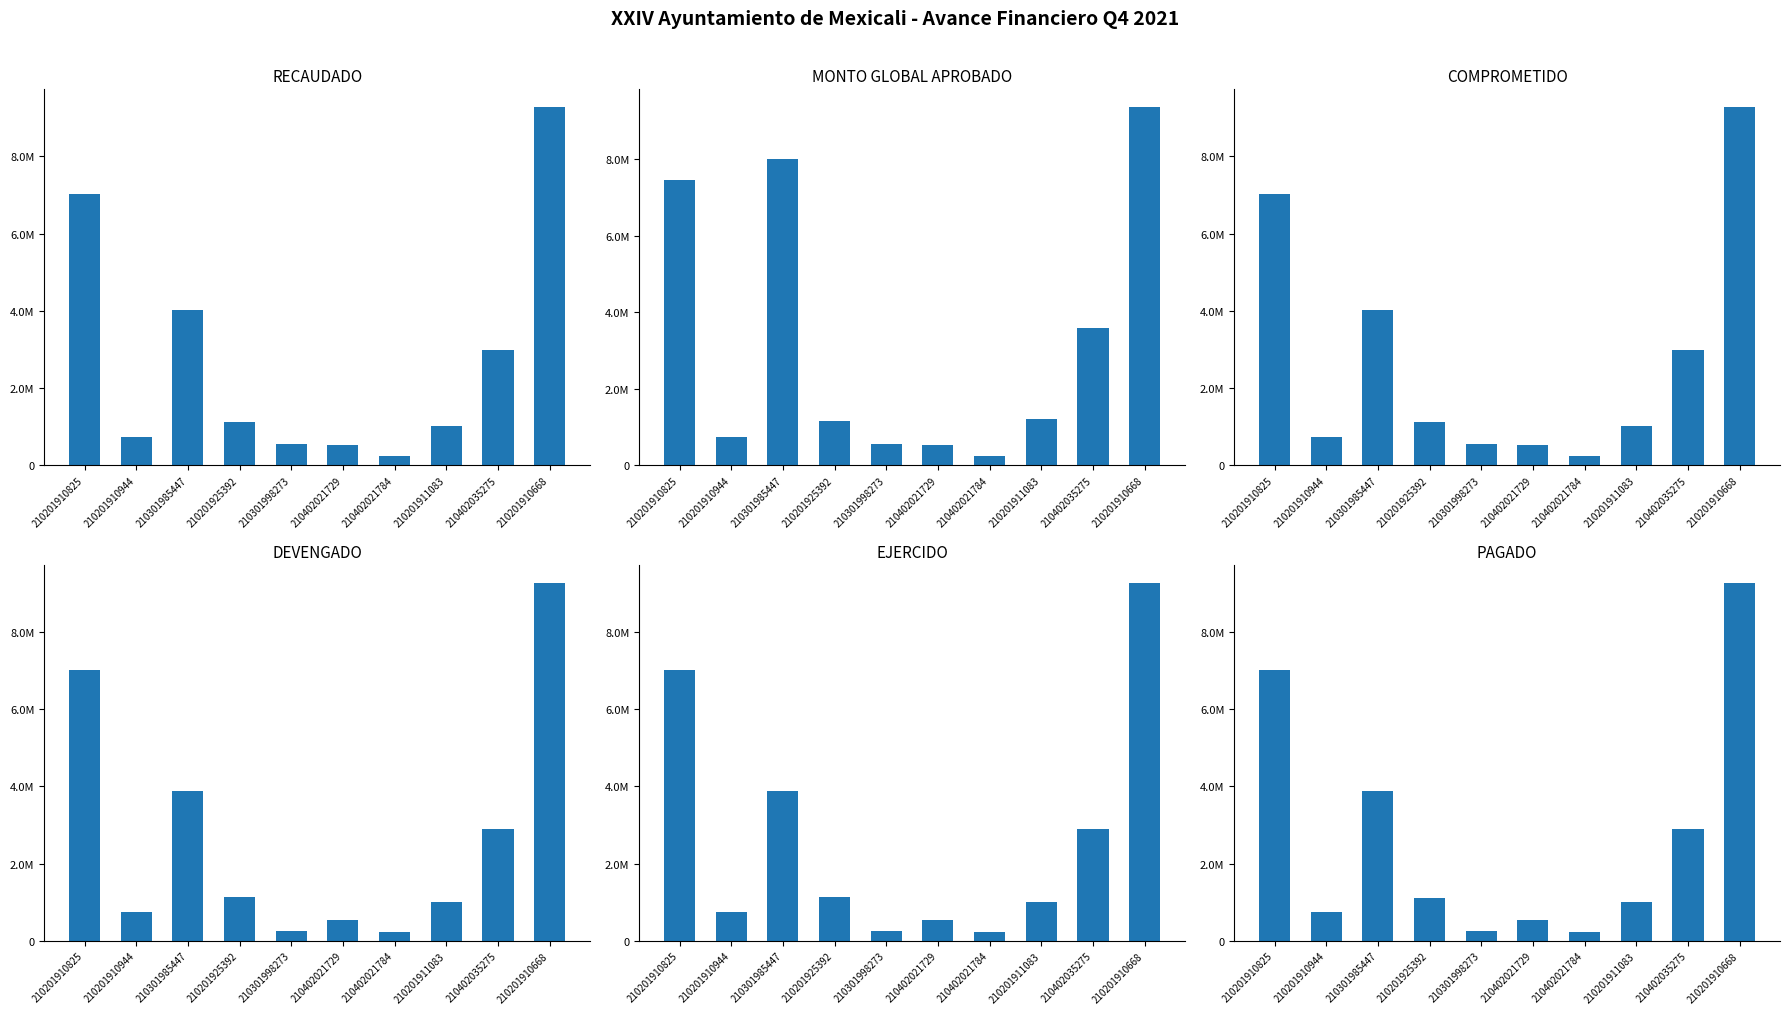

What is the approximate value of DEVENGADO at 210201910668?

9268636.1